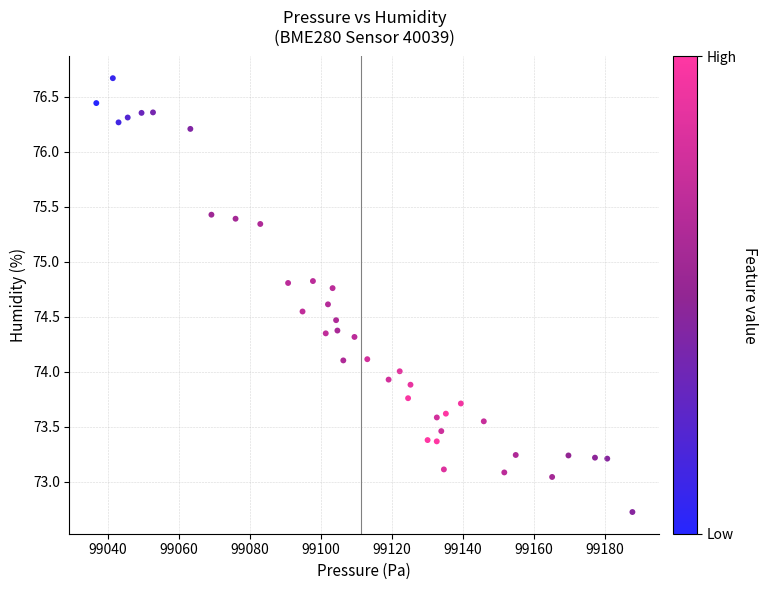

What is the range of Y values (max minus min)?

3.9